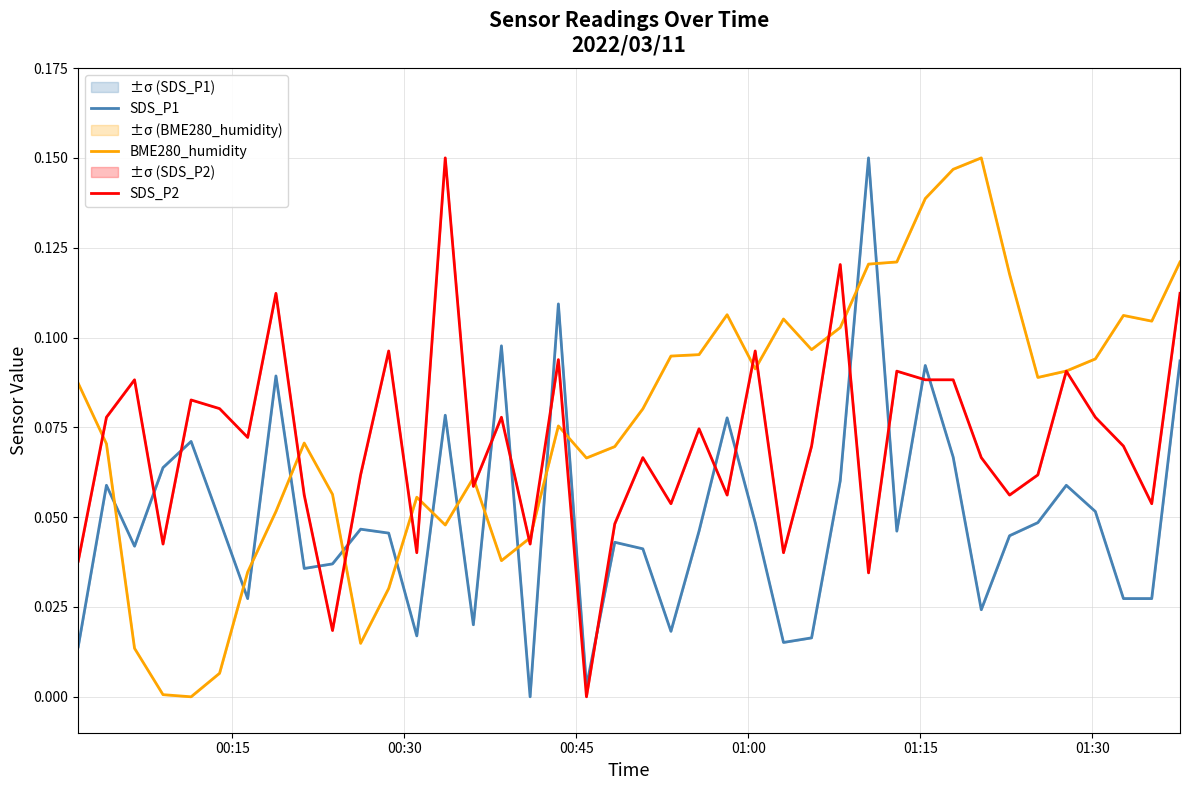

List the series in order of their overall mean, highest first.

BME280_humidity, SDS_P2, SDS_P1